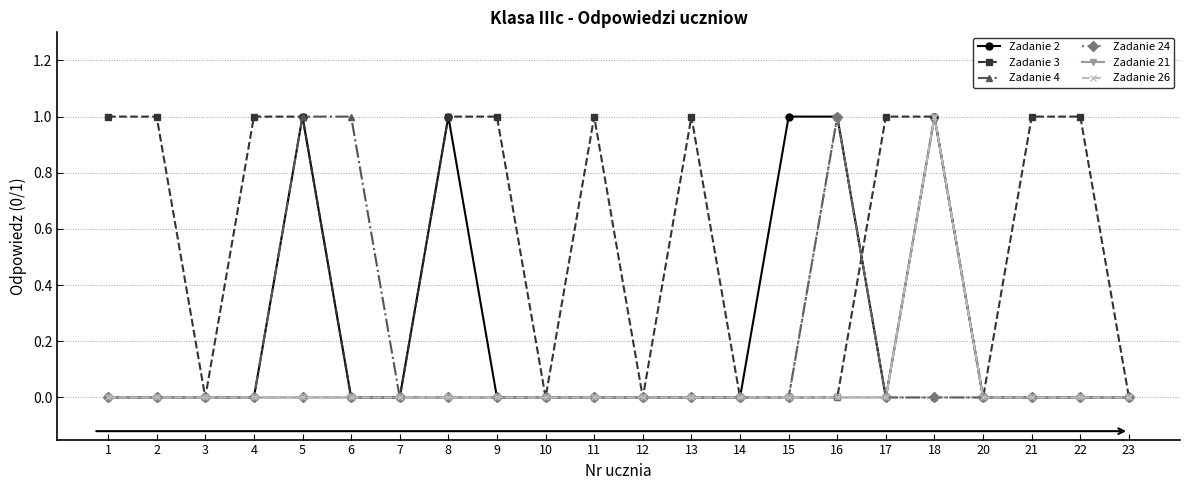

True or false: Zadanie 21 and Zadanie 4 intersect in this chart.

False